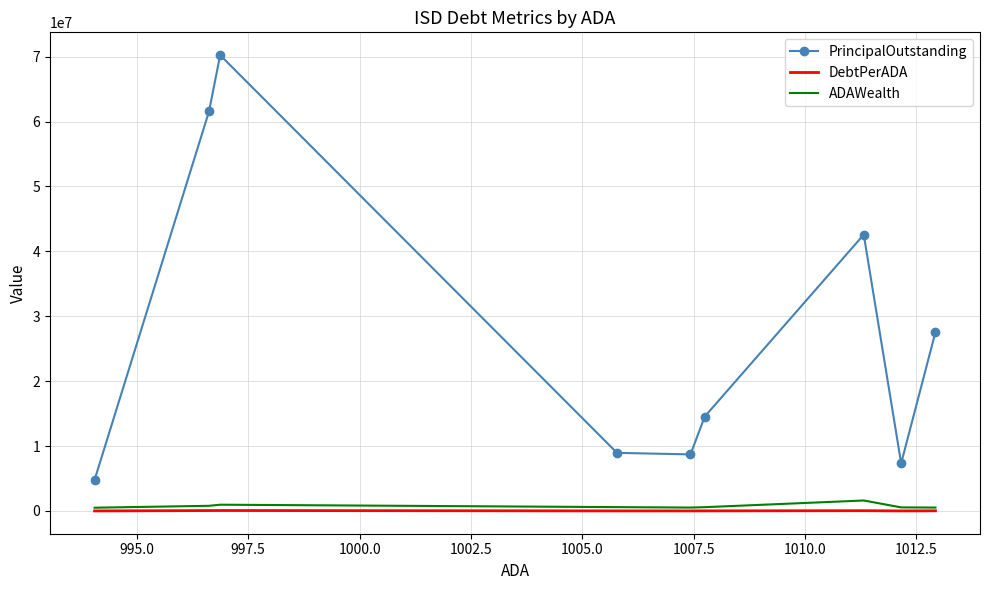

True or false: PrincipalOutstanding and ADAWealth intersect in this chart.

False